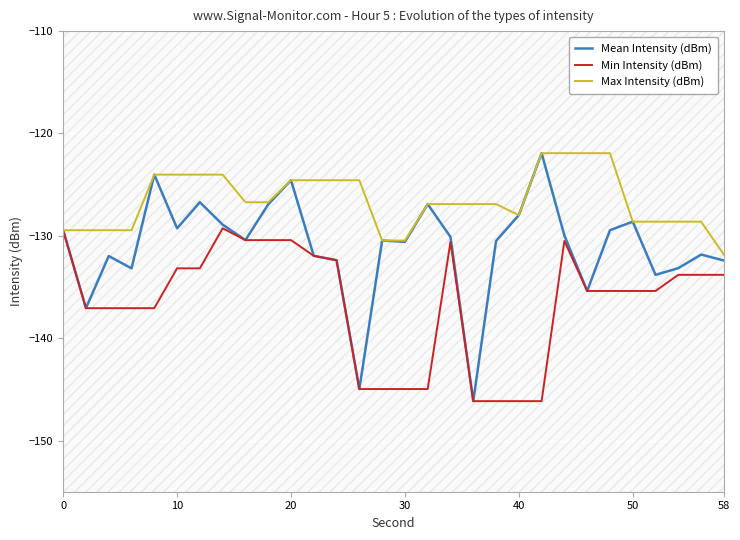

What is the highest value of the Max Intensity (dBm) series?

-121.9